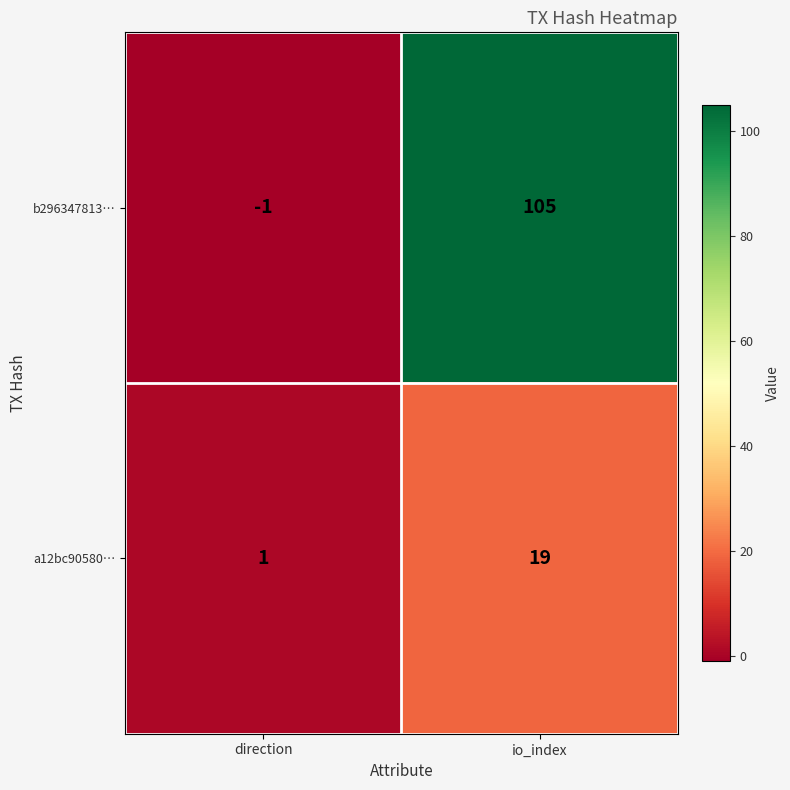

Between direction and io_index, which series saw the biggest shift?

b296347813…